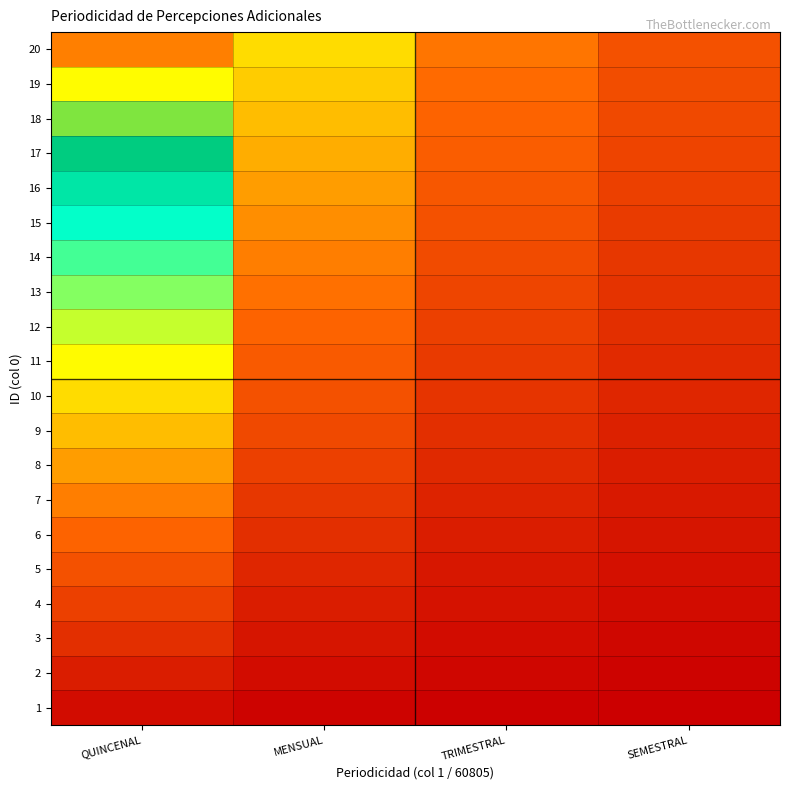

What is the total value across all series at TRIMESTRAL?

3.3